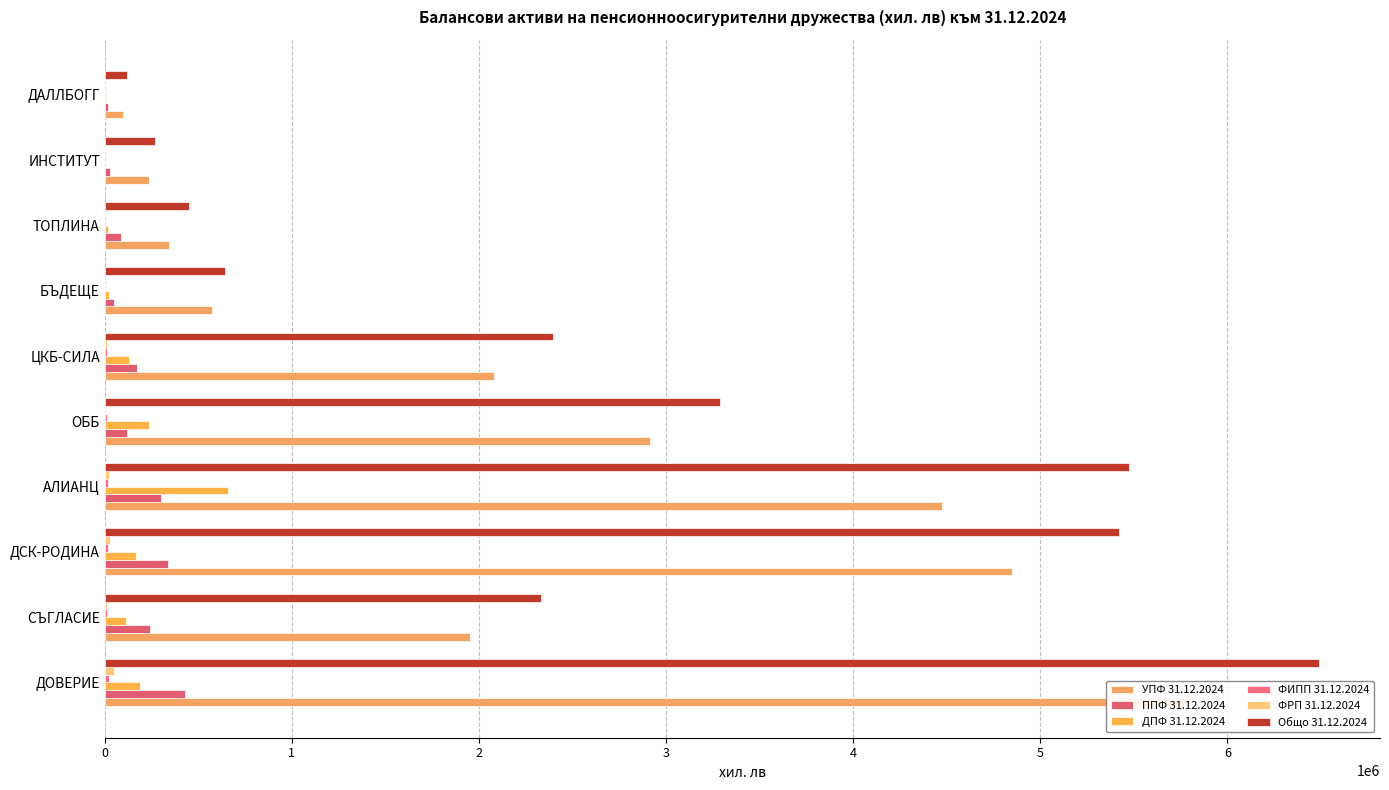

List the series in order of their peak value, highest first.

Общо 31.12.2024, УПФ 31.12.2024, ДПФ 31.12.2024, ППФ 31.12.2024, ФРП 31.12.2024, ФИПП 31.12.2024